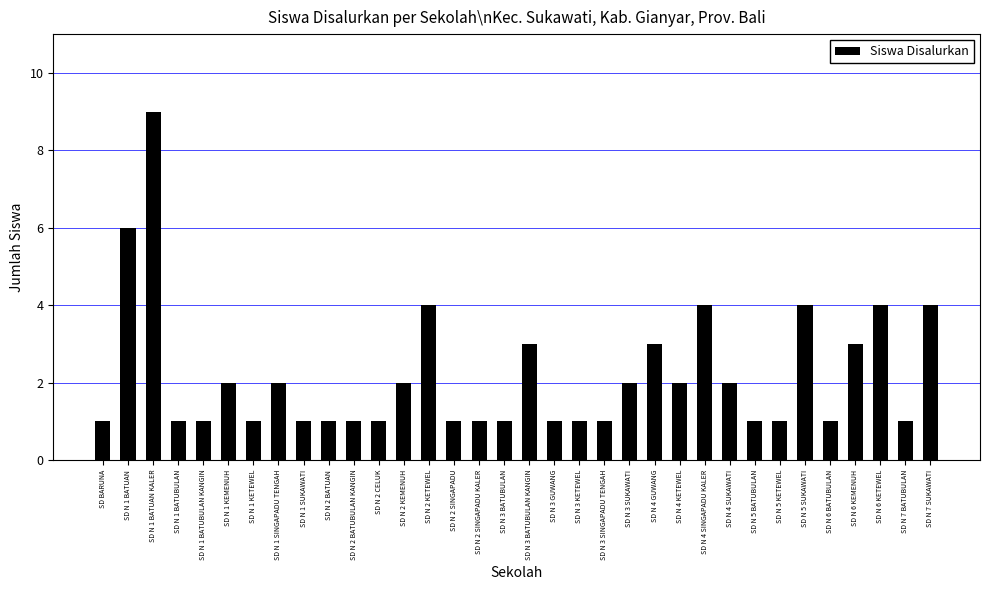

What is the change in value from SD N 1 BATUAN to SD N 3 BATUBULAN?

-5